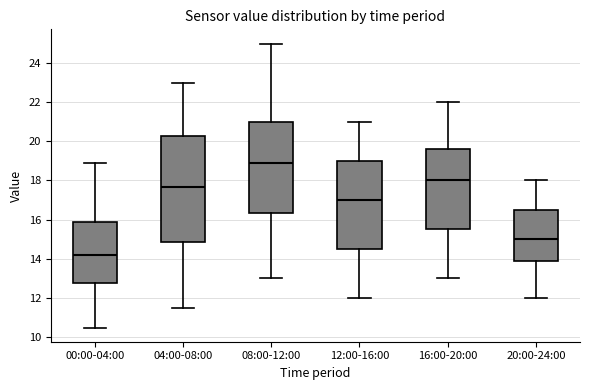

Reading left to right, transcribe this box plot: for each box, give where its median line is, the range the box spans, and where its two whiskers end, as read against the y-axis. The values are not printed on the chart, so give them approximately, as read against the axis.

00:00-04:00: median 14.2, box 12.8 to 16.0, whiskers 10.4 to 19.0
04:00-08:00: median 17.6, box 14.8 to 20.2, whiskers 11.6 to 23.0
08:00-12:00: median 19.0, box 16.4 to 21.0, whiskers 13.0 to 25.0
12:00-16:00: median 17.0, box 14.6 to 19.0, whiskers 12.0 to 21.0
16:00-20:00: median 18.0, box 15.6 to 19.6, whiskers 13.0 to 22.0
20:00-24:00: median 15.0, box 13.8 to 16.6, whiskers 12.0 to 18.0